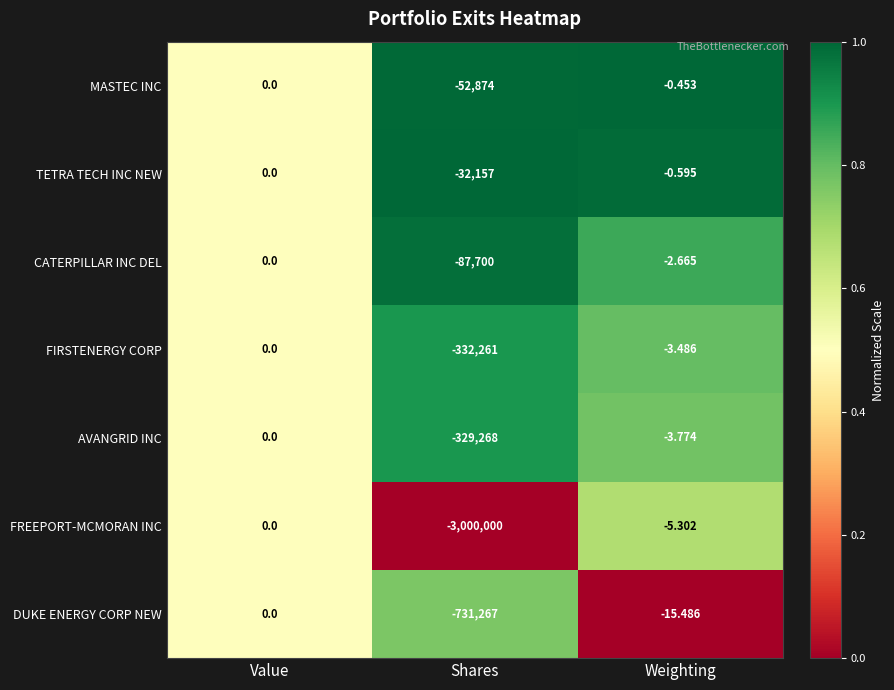

Count the number of data series in this chart.

7